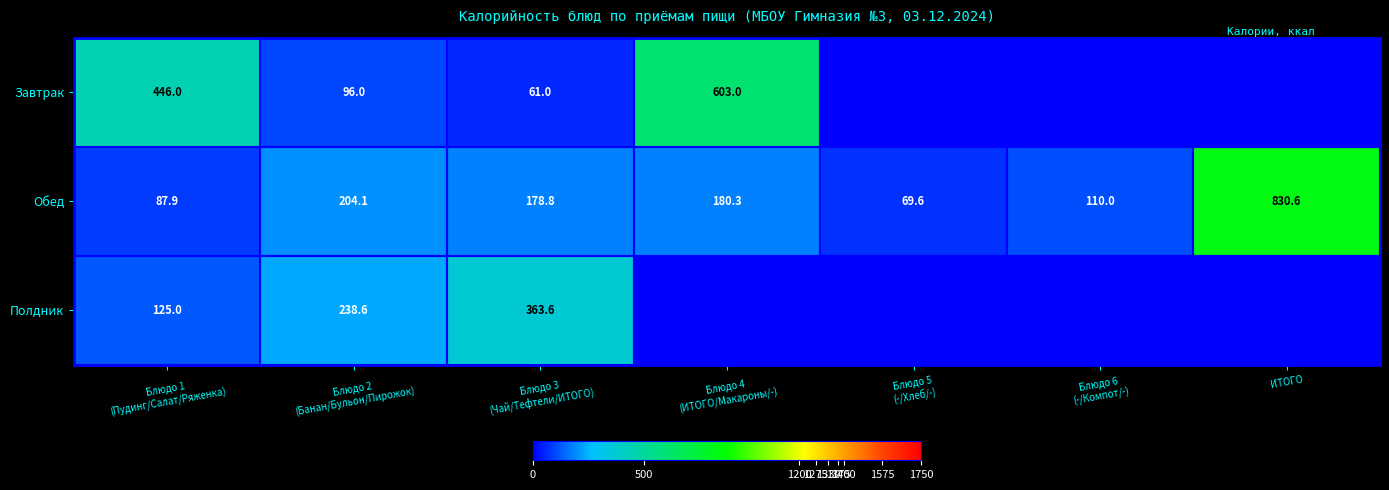

Is it true that Обед equals 830.6 at ИТОГО?

True